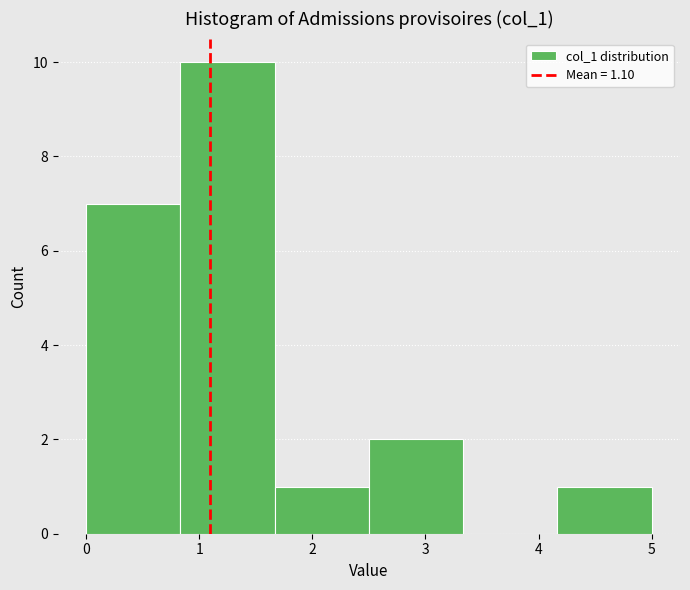

Reading left to right, list every bar in this chart as the range it spans on the x-axis followed by its height. Neither the bar edges nor the heights are printed on the chart, so give them approximately, as read against the axes.

0.0 to 0.8: 7
0.8 to 1.7: 10
1.7 to 2.5: 1
2.5 to 3.3: 2
3.3 to 4.2: 0
4.2 to 5.0: 1